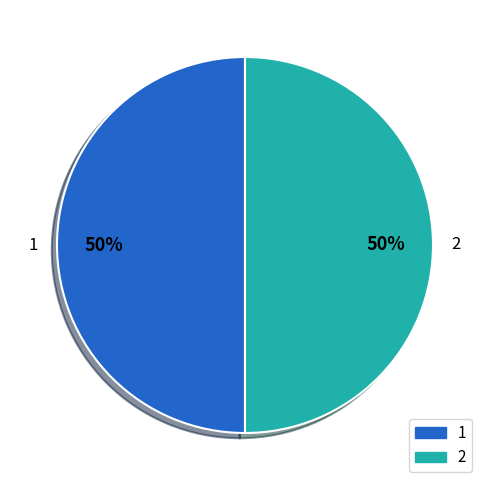

Do 2 and 1 together represent more than half of the pie?

Yes